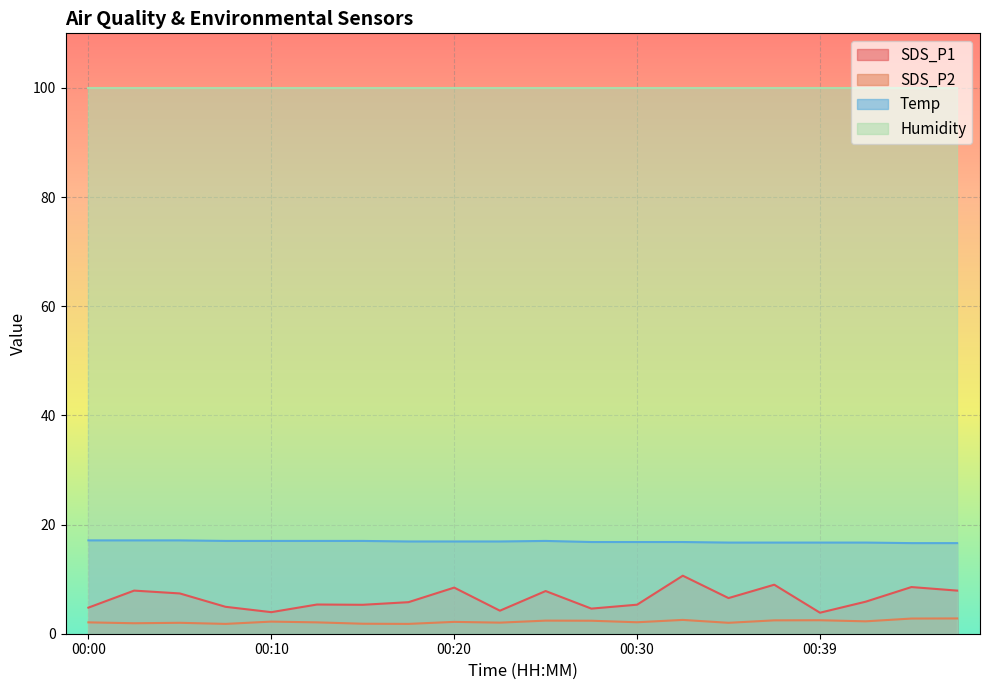

Which category has the highest value in the SDS_P1 series?

00:32